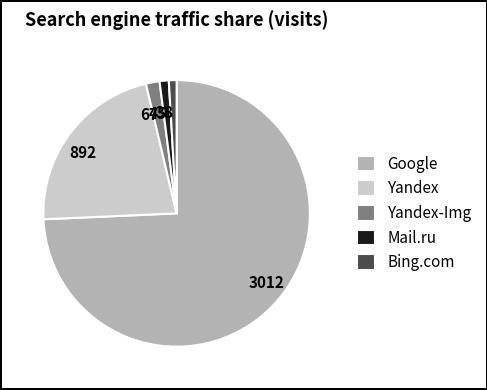

Do 3012 and 892 together represent more than half of the pie?

Yes